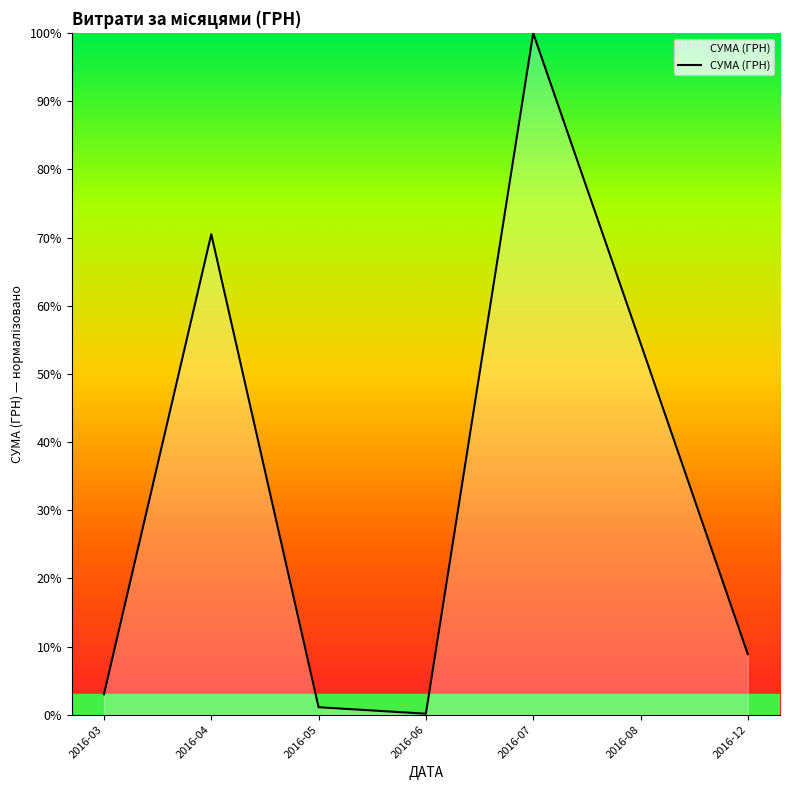

List the labels in order of value, smallest first.

2016-06, 2016-05, 2016-03, 2016-12, 2016-08, 2016-04, 2016-07